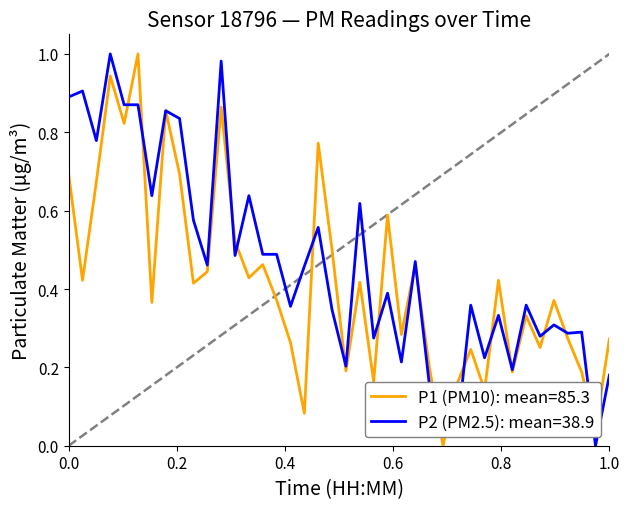

Which series has the largest total across all categories?

P2 (PM2.5): mean=38.9